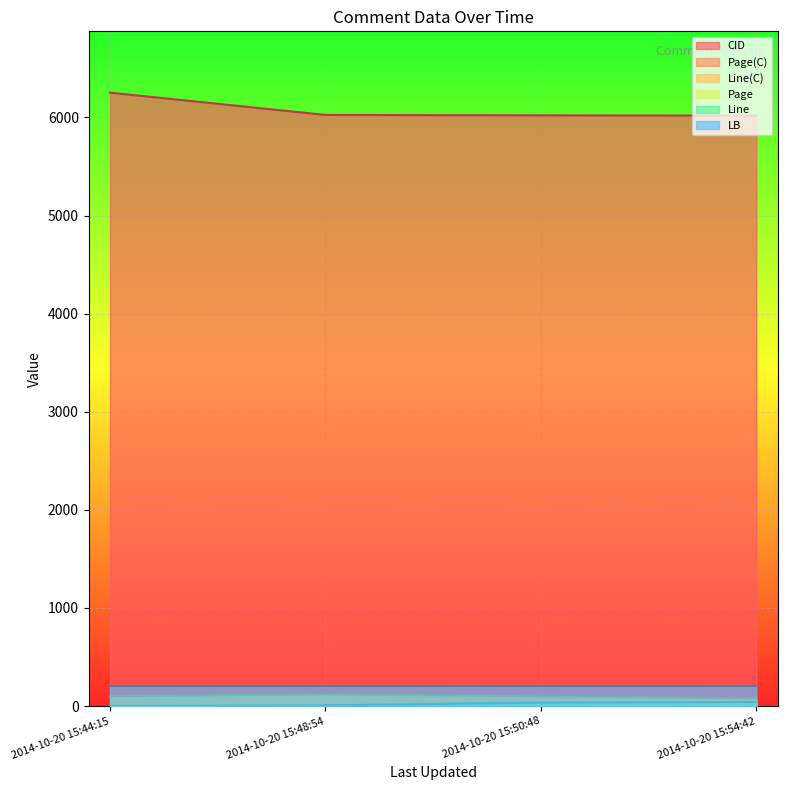

True or false: Line and CID intersect in this chart.

False